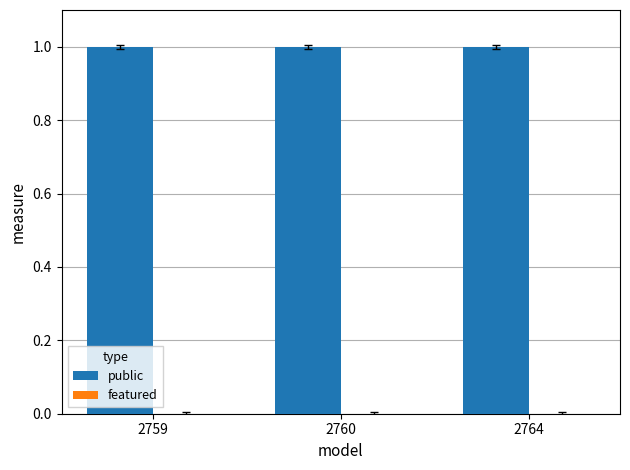

Count the number of data series in this chart.

2